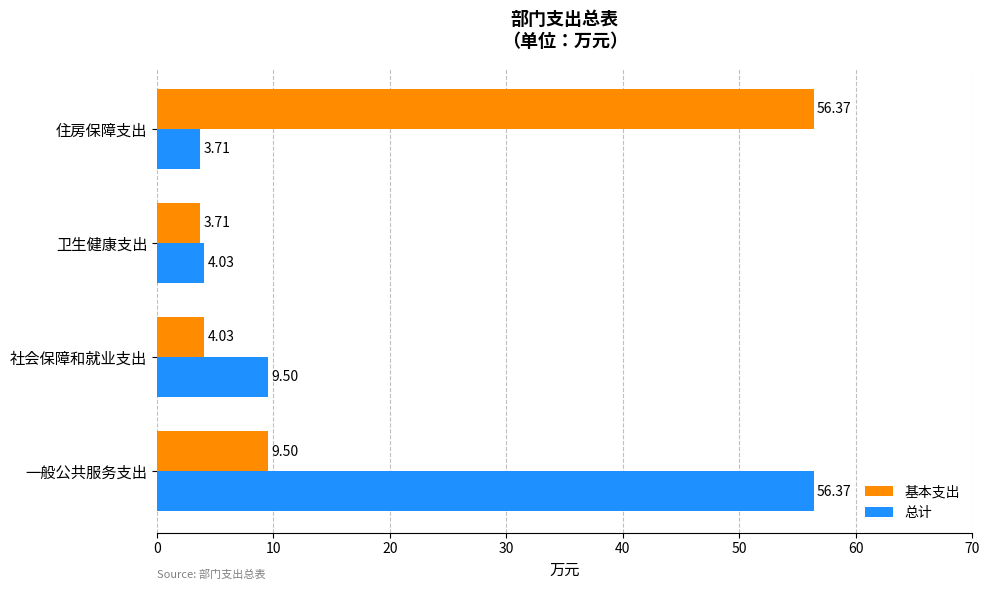

Where is 基本支出 nearest to the value 30?

一般公共服务支出